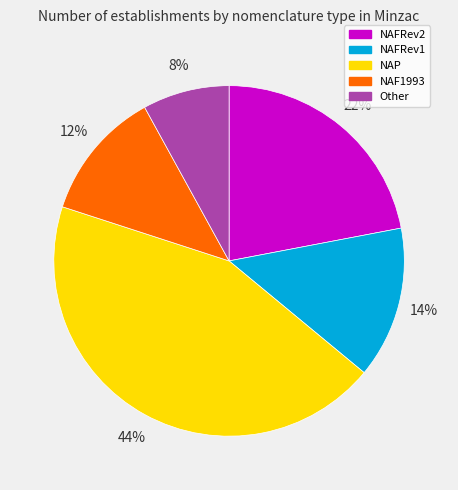

Is the sum of NAF1993 and NAFRev1 greater than half?

No